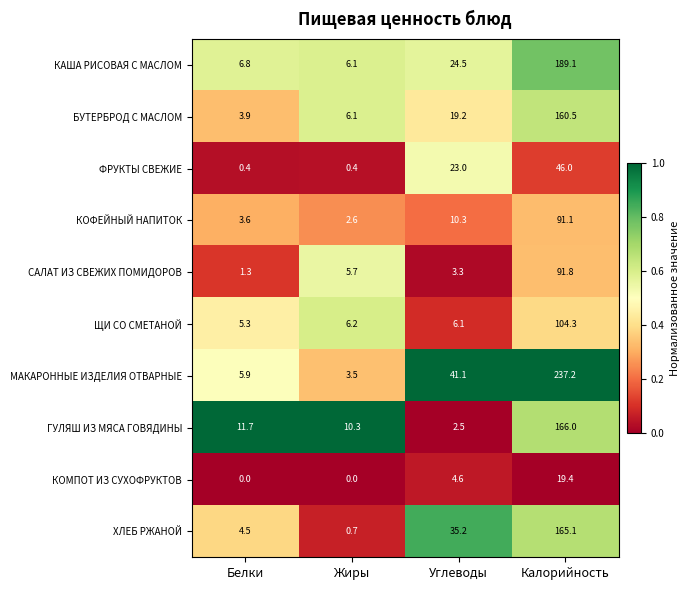

Rank the series by their maximum value, from lowest to highest.

КОМПОТ ИЗ СУХОФРУКТОВ, ФРУКТЫ СВЕЖИЕ, КОФЕЙНЫЙ НАПИТОК, САЛАТ ИЗ СВЕЖИХ ПОМИДОРОВ, ЩИ СО СМЕТАНОЙ, БУТЕРБРОД С МАСЛОМ, ХЛЕБ РЖАНОЙ, ГУЛЯШ ИЗ МЯСА ГОВЯДИНЫ, КАША РИСОВАЯ С МАСЛОМ, МАКАРОННЫЕ ИЗДЕЛИЯ ОТВАРНЫЕ